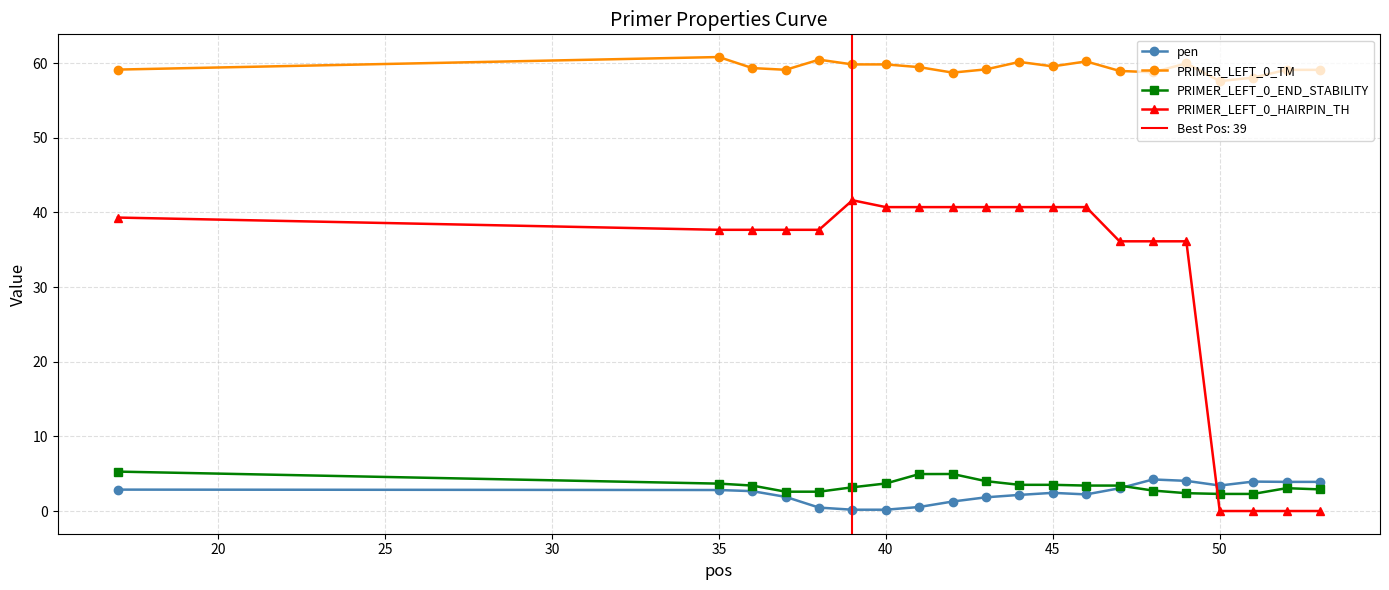

True or false: PRIMER_LEFT_0_HAIRPIN_TH has a value of 40.7 at 45.

True